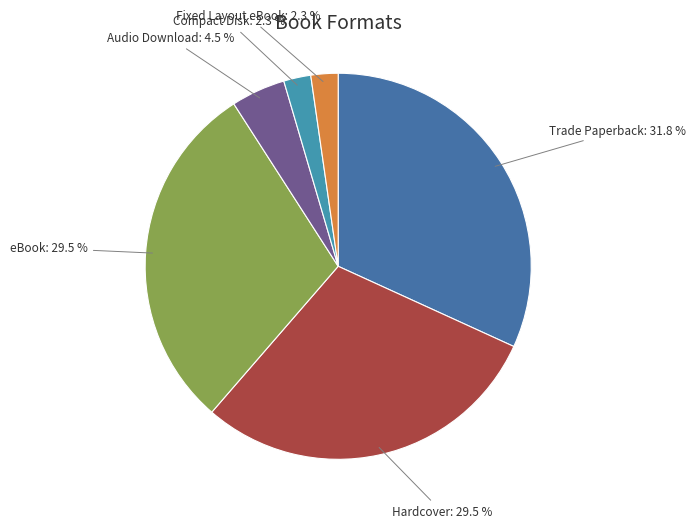

Which slice is the largest?

Trade Paperback